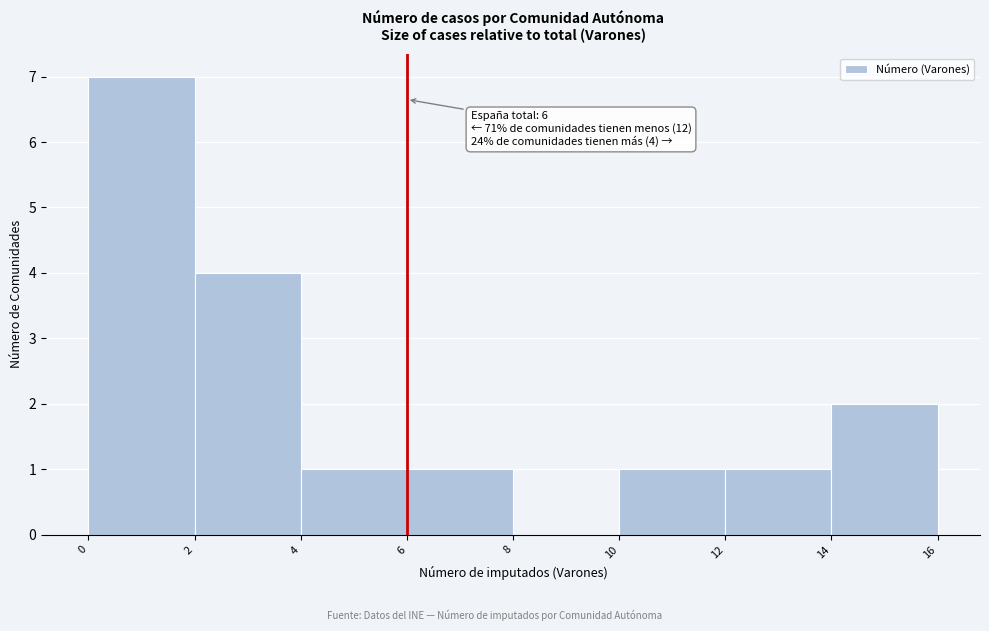

Over which range of the x-axis is the bar tallest?

0 to 2